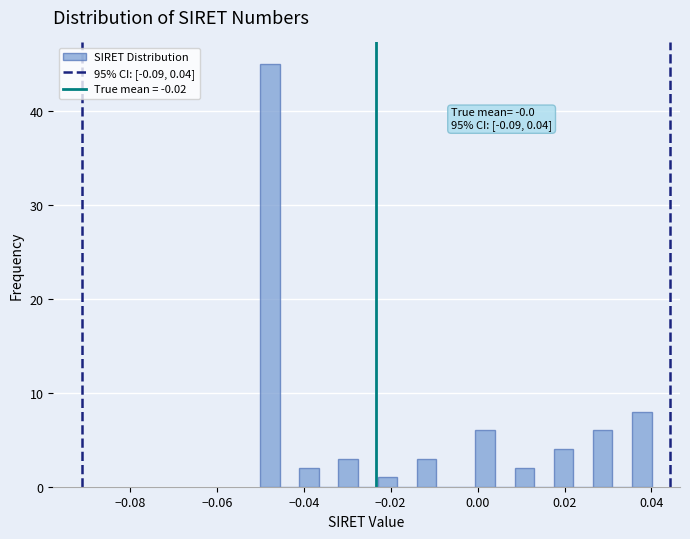

Around what value on the x-axis is the tallest bar? Give the approximate position of its centre, as read against the axis.

-0.048